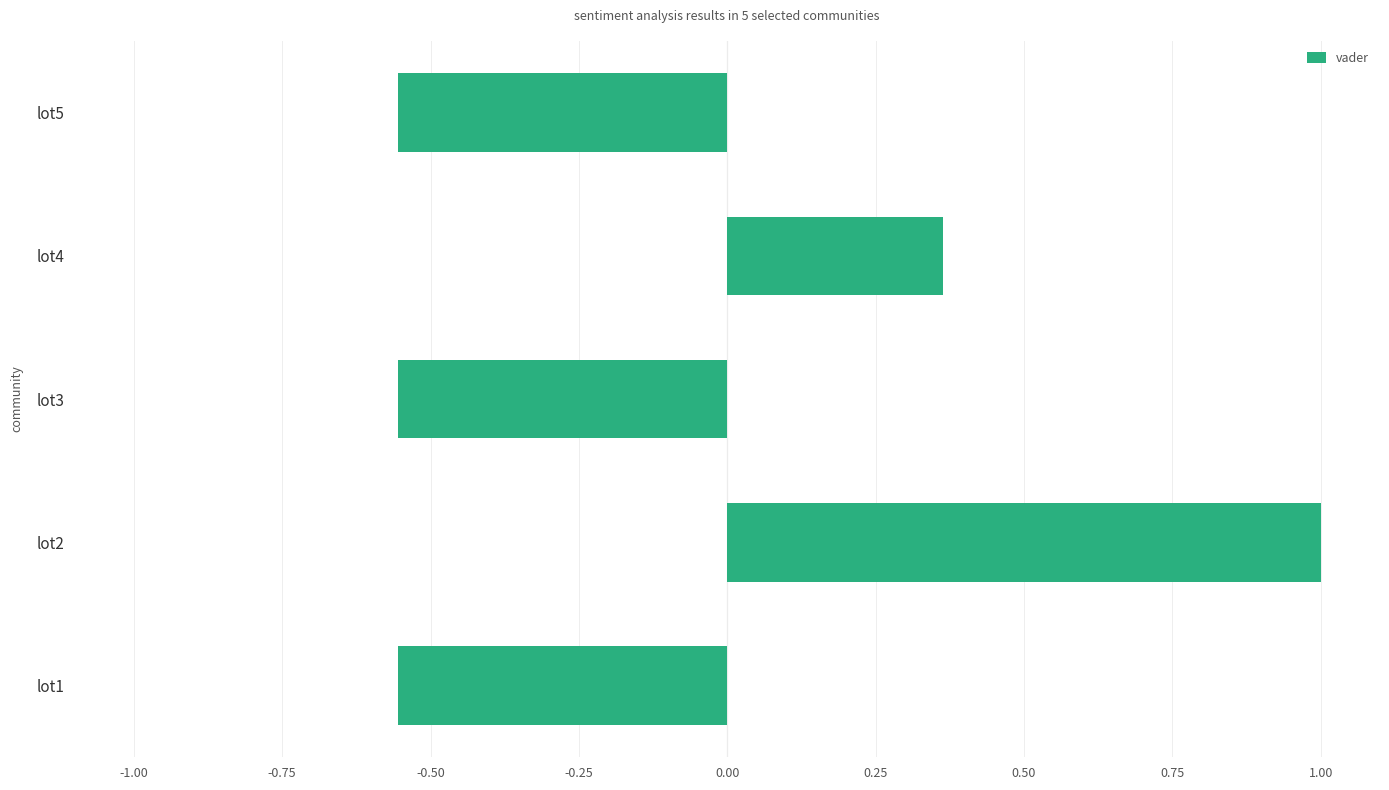

What is the difference between the values at lot1 and lot4?

0.9